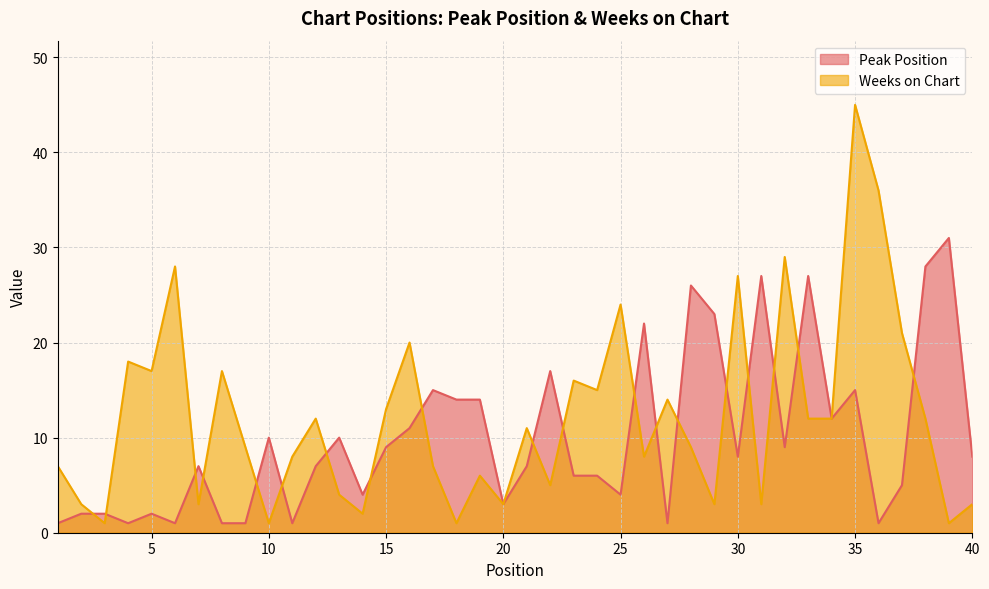

Between 13 and 33, which series saw the biggest shift?

Peak Position